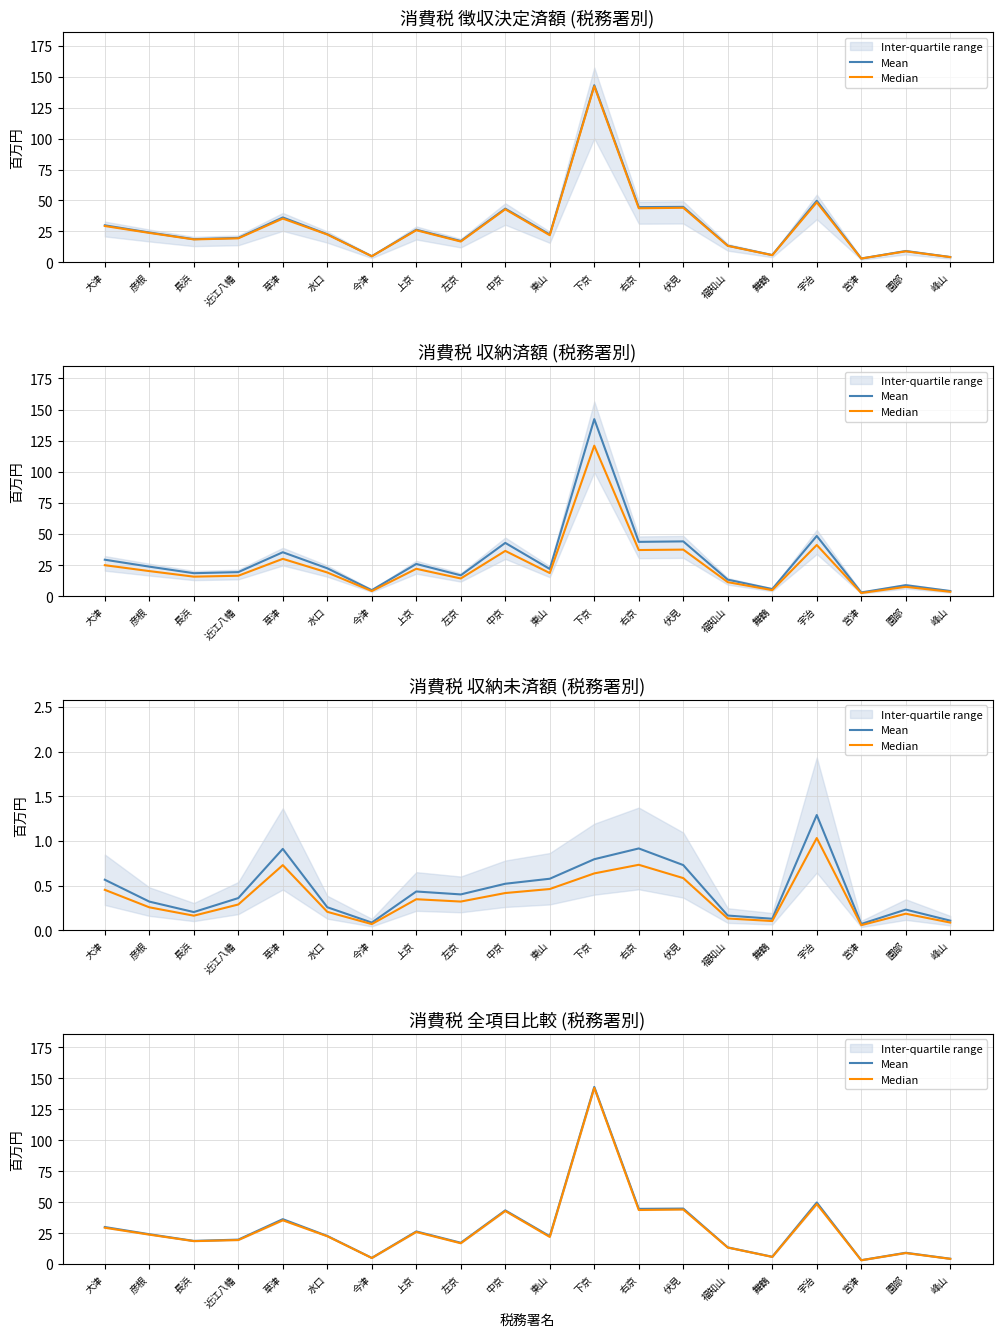

Rank the series by their maximum value, from lowest to highest.

Median, Mean